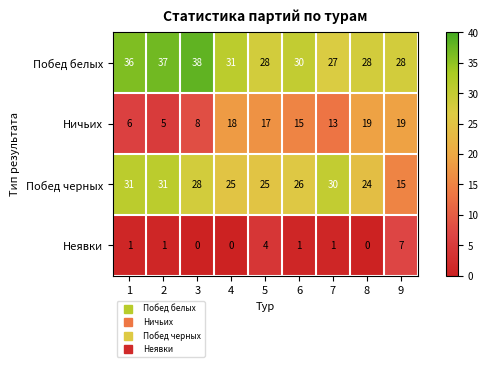

What is the total value across all series at 9?

69